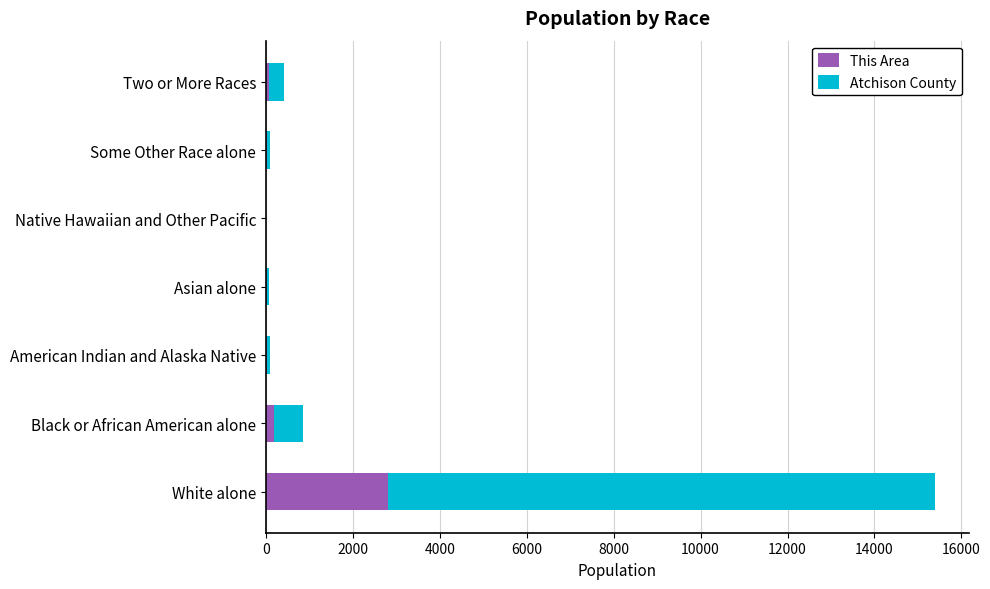

True or false: This Area has a value of 1830 at White alone.

False